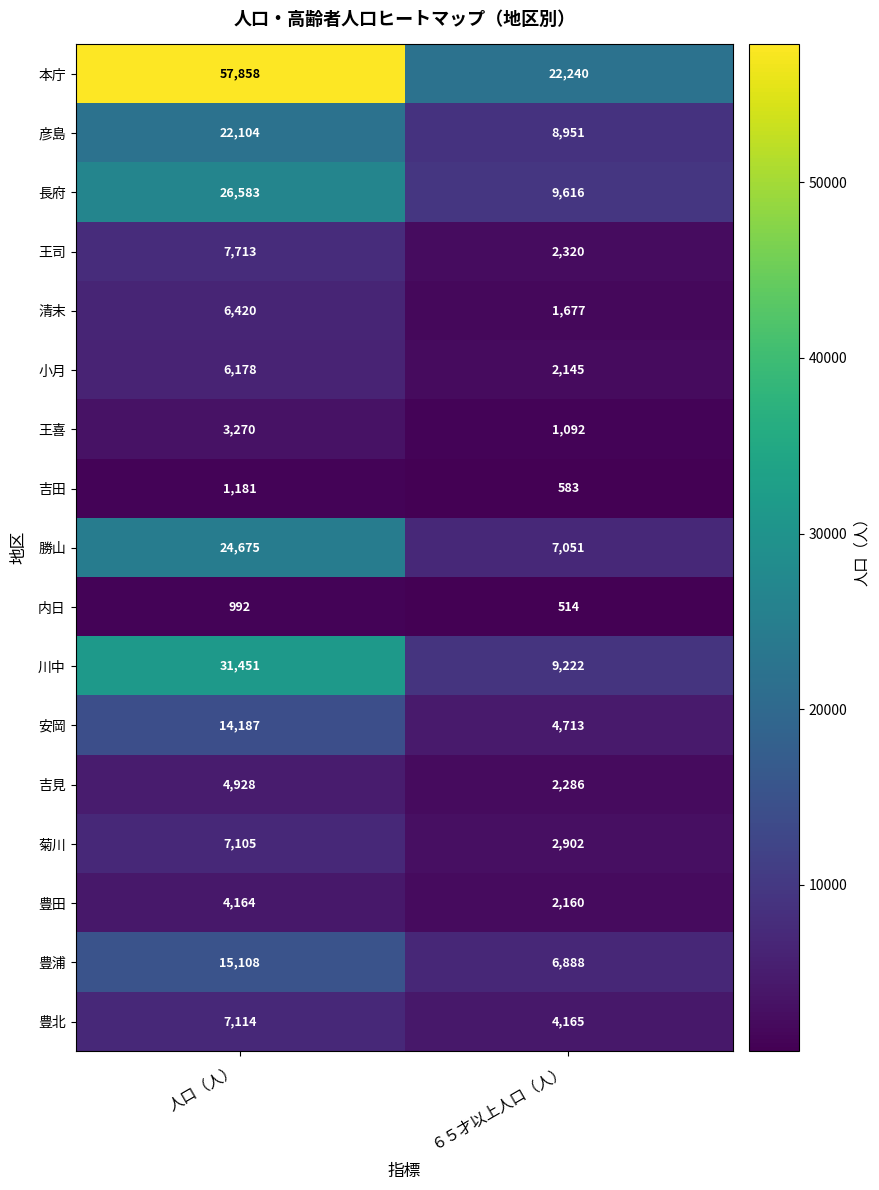

What is the average value of the 豊北 series?

5640